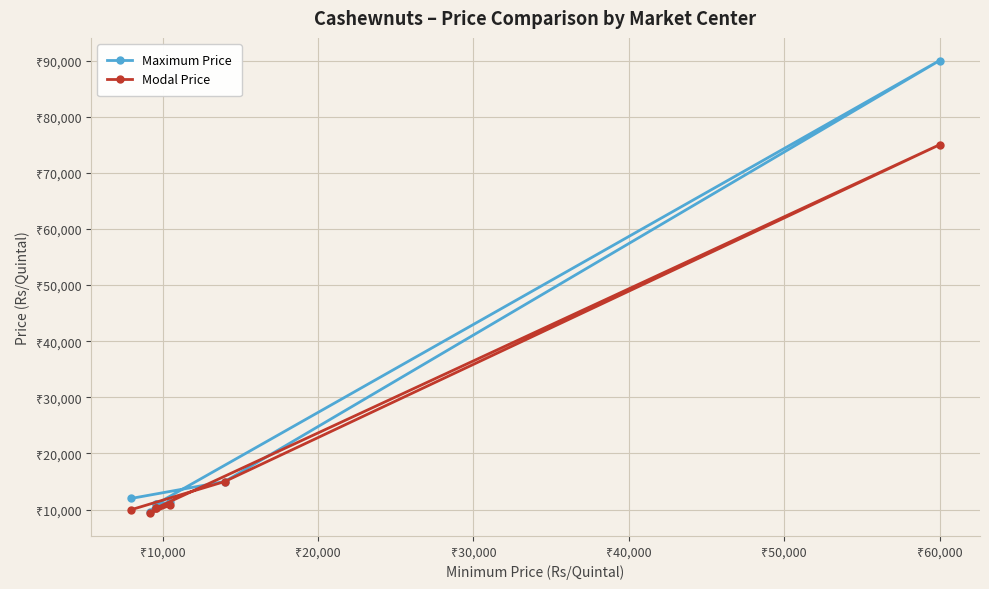

Which series has the largest total across all categories?

Maximum Price